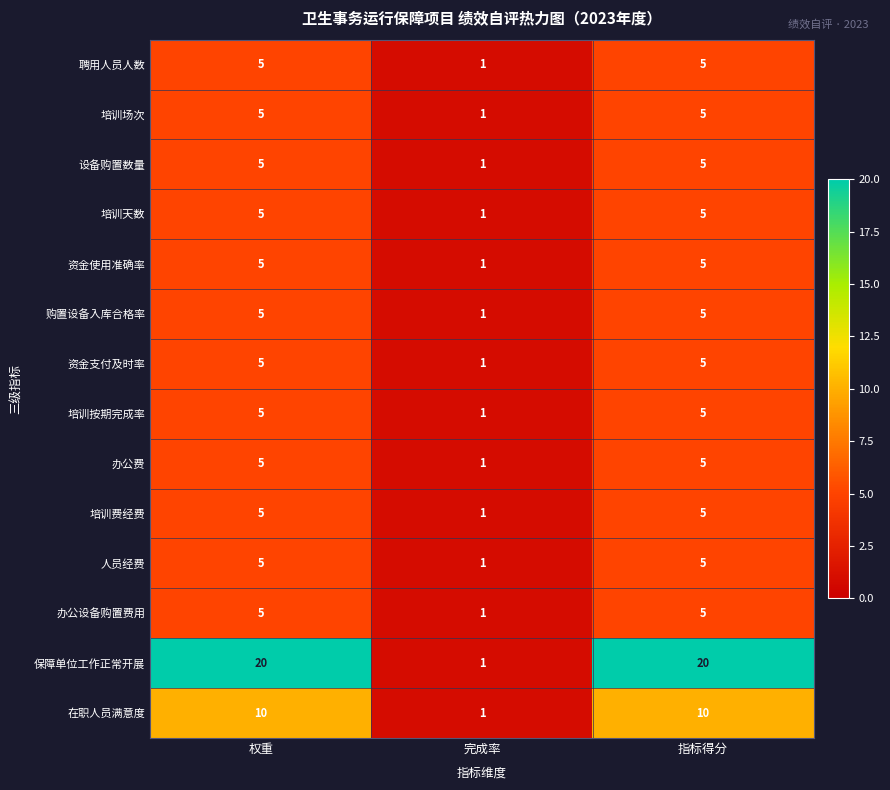

Which series has the largest range (max minus min)?

保障单位工作正常开展